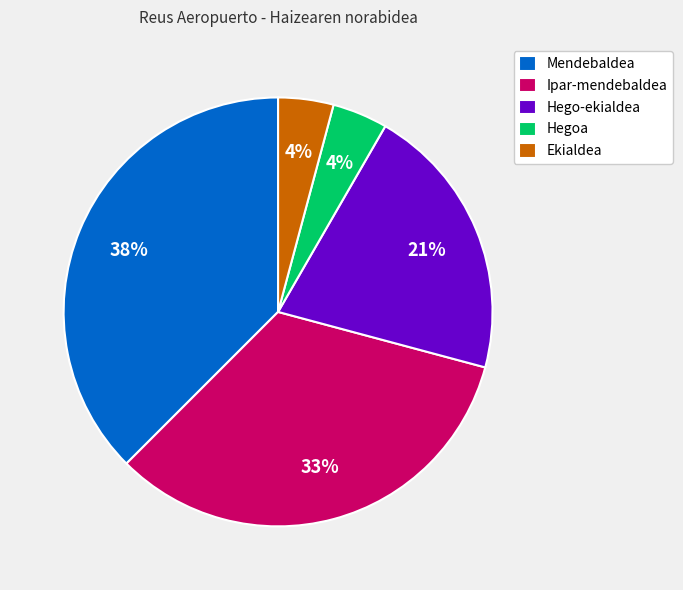

The Ipar-mendebaldea slice represents 44% of the pie. True or false?

False